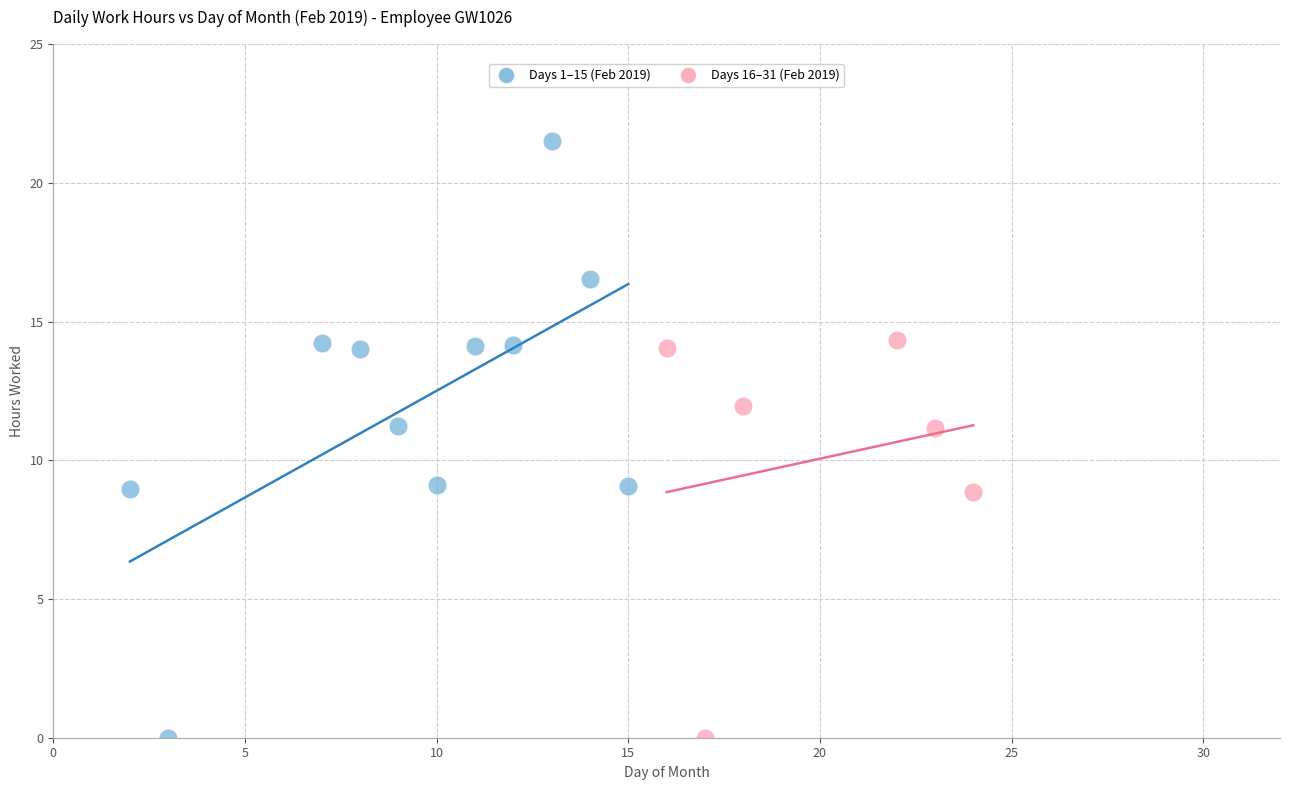

Which series contains the highest Y value?

Days 1–15 (Feb 2019)